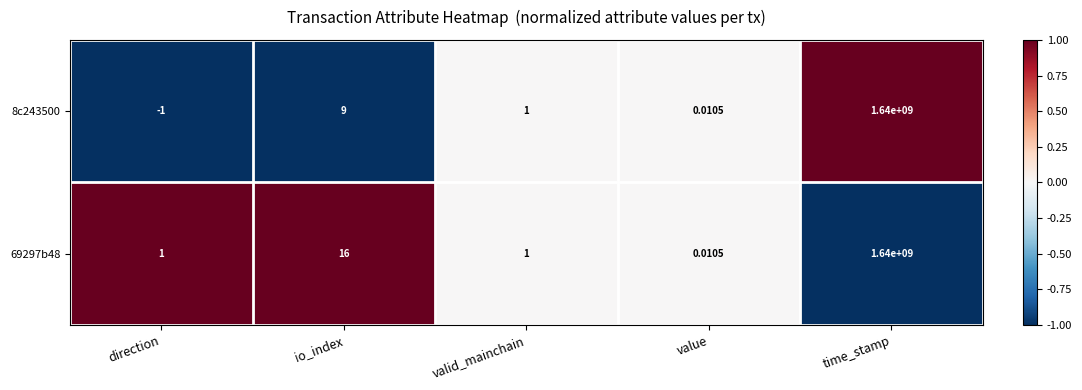

Which series has the widest spread of values?

8c243500